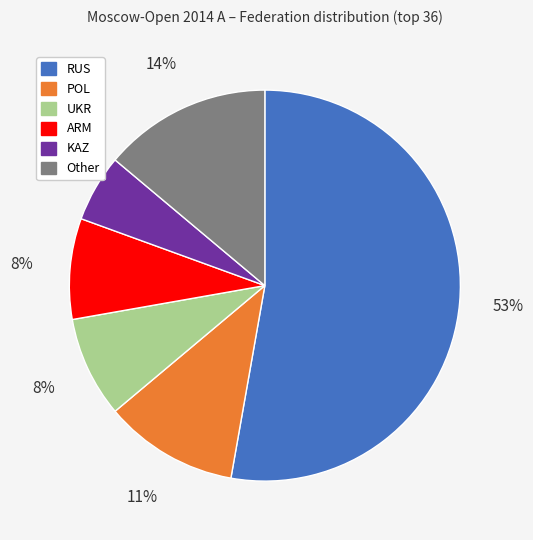

Is it true that POL is 11% of the pie?

True